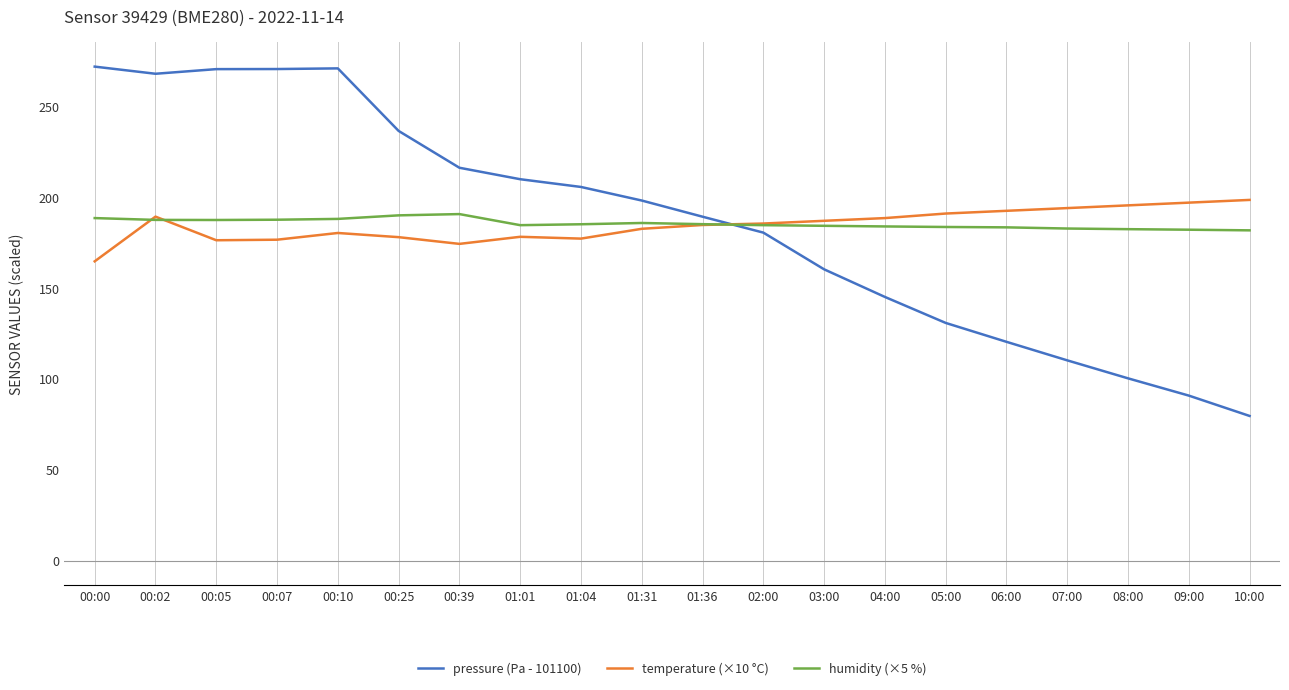

Is the value of temperature (×10 °C) at 05:00 greater than the value of humidity (×5 %) at 01:01?

Yes